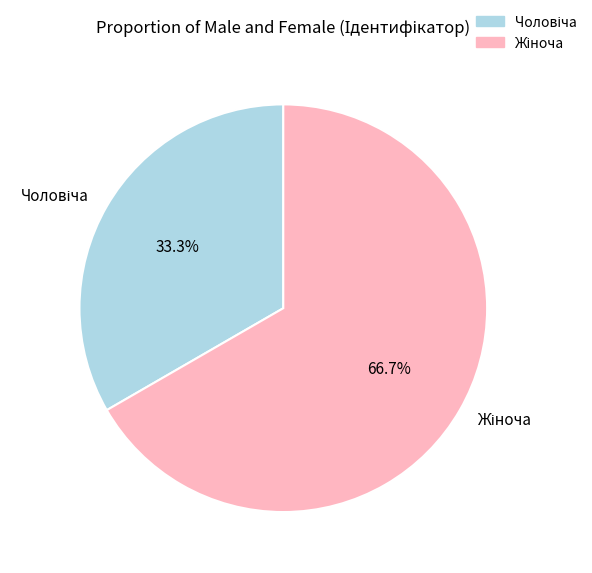

Is there any slice that represents more than half of the pie?

Yes